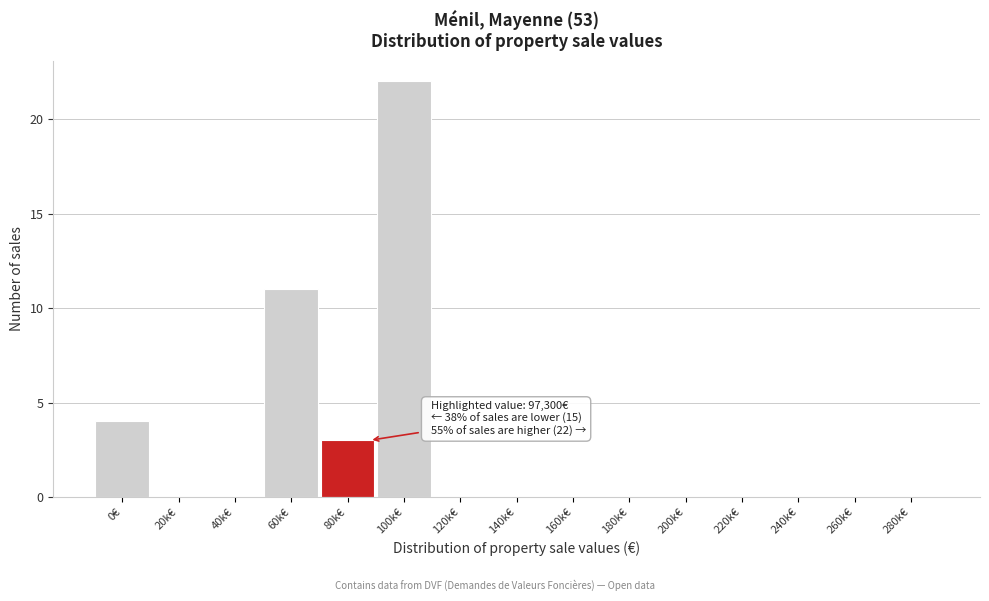

Reading right to left, list all the values displayed in this chart.

280k€=0	260k€=0	240k€=0	220k€=0	200k€=0	180k€=0	160k€=0	140k€=0	120k€=0	100k€=22	80k€=3	60k€=11	40k€=0	20k€=0	0€=4